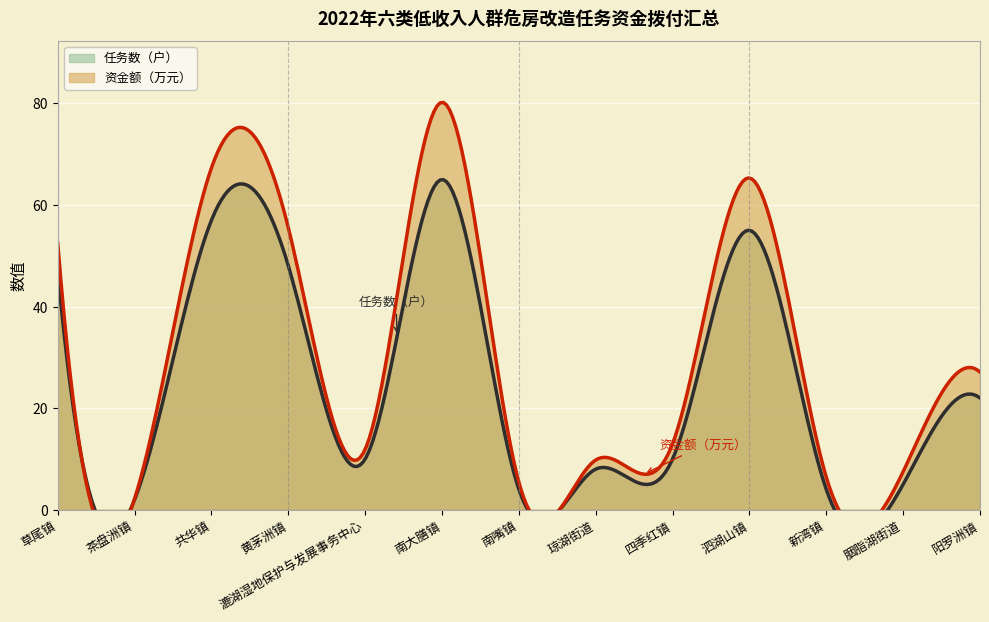

What position from the right is 漉湖湿地保护与发展事务中心?

9